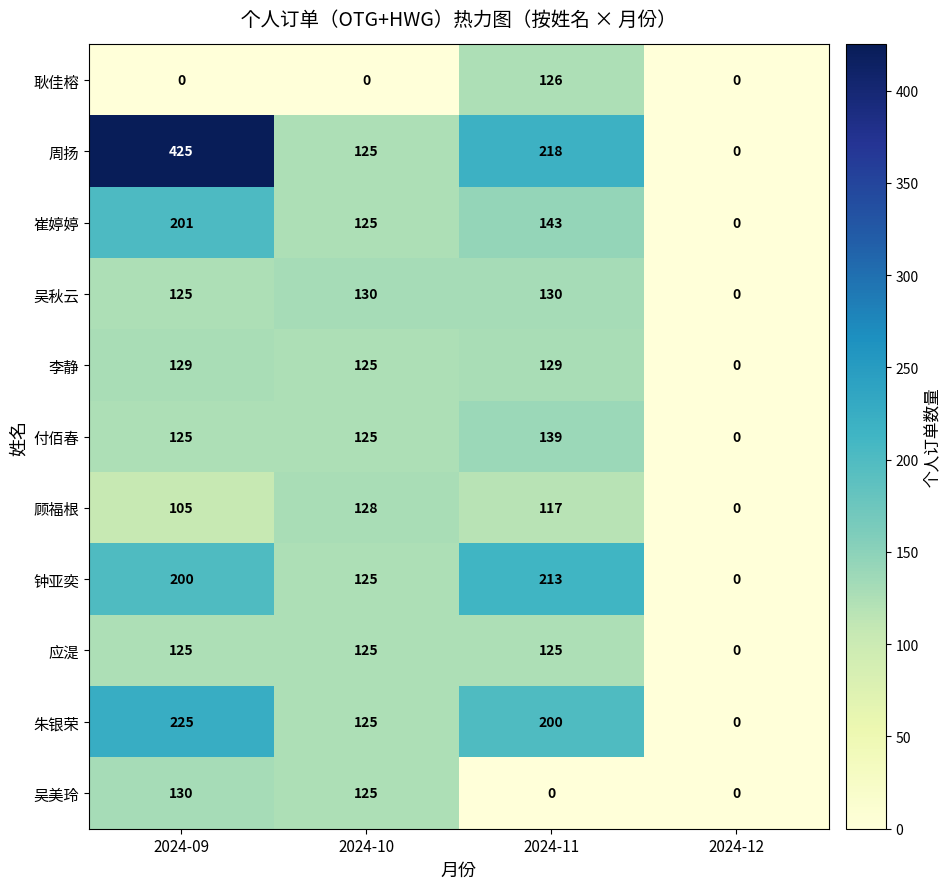

Which label corresponds to the largest value in the chart?

2024-09